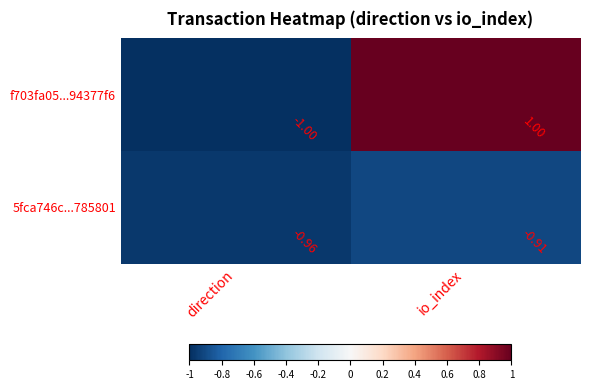

How many categories are shown in the chart?

2